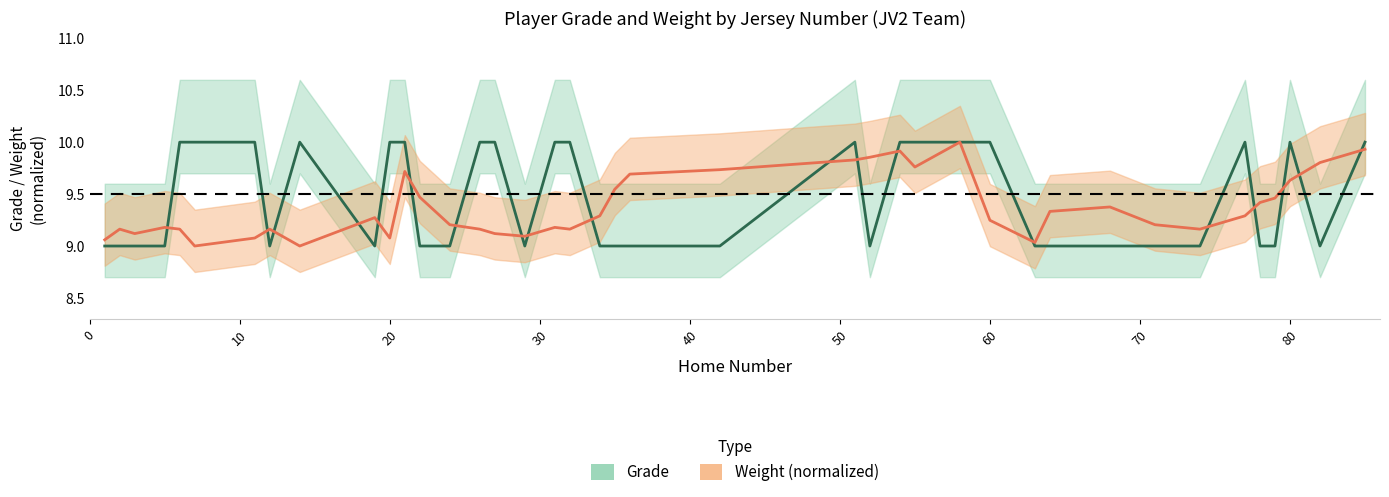

What is the minimum value shown in the chart?

9.0